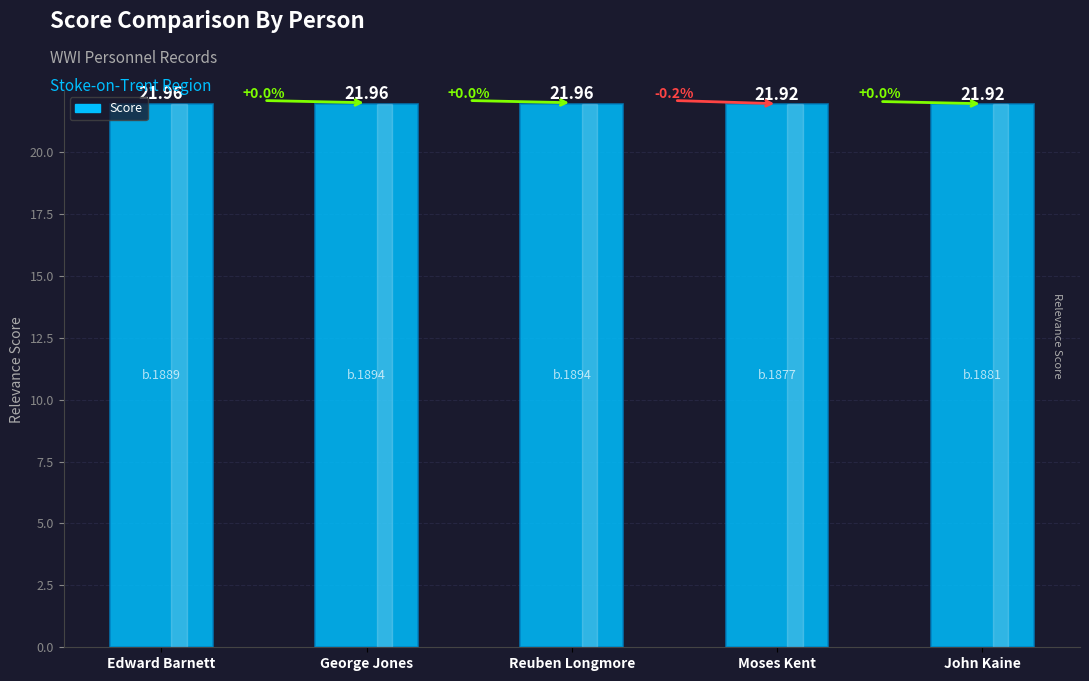

True or false: the data shows 22.0 at Edward Barnett.

True